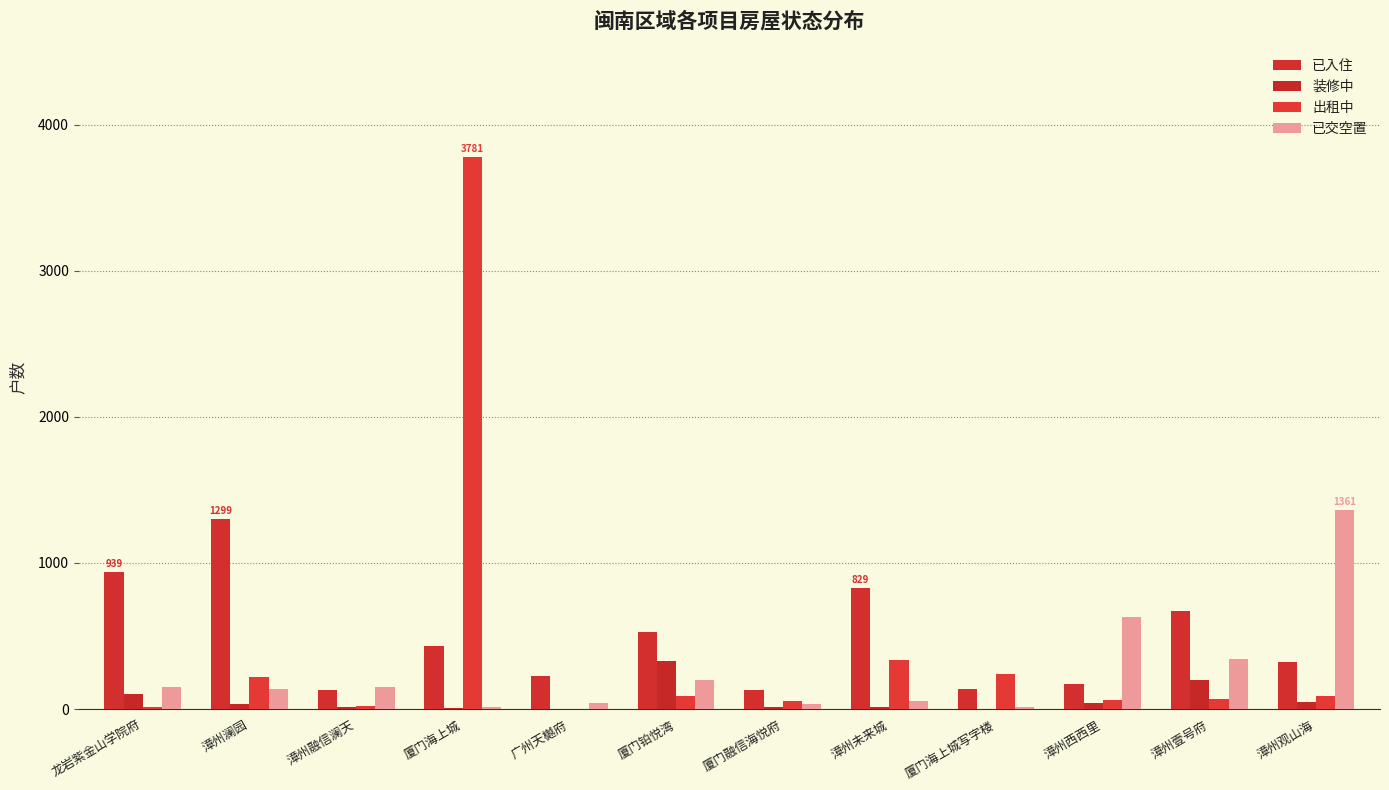

True or false: 装修中 has a value of 329 at 厦门铂悦湾.

True